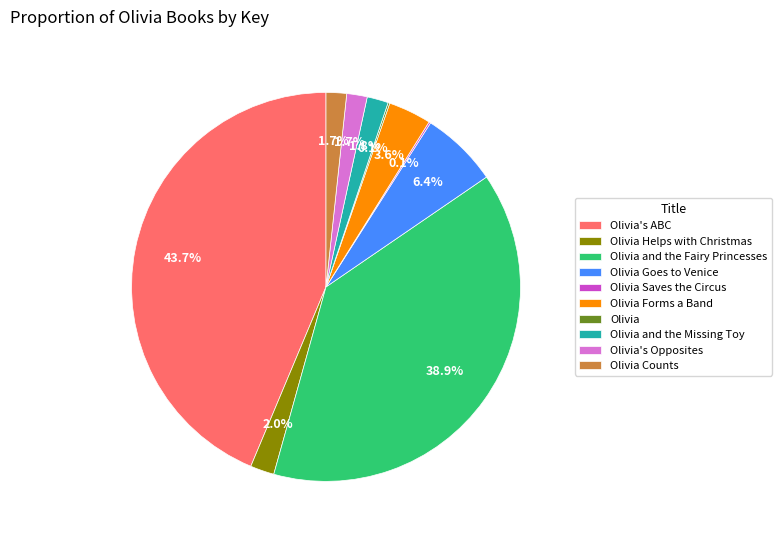

Is there a majority slice in this chart?

No